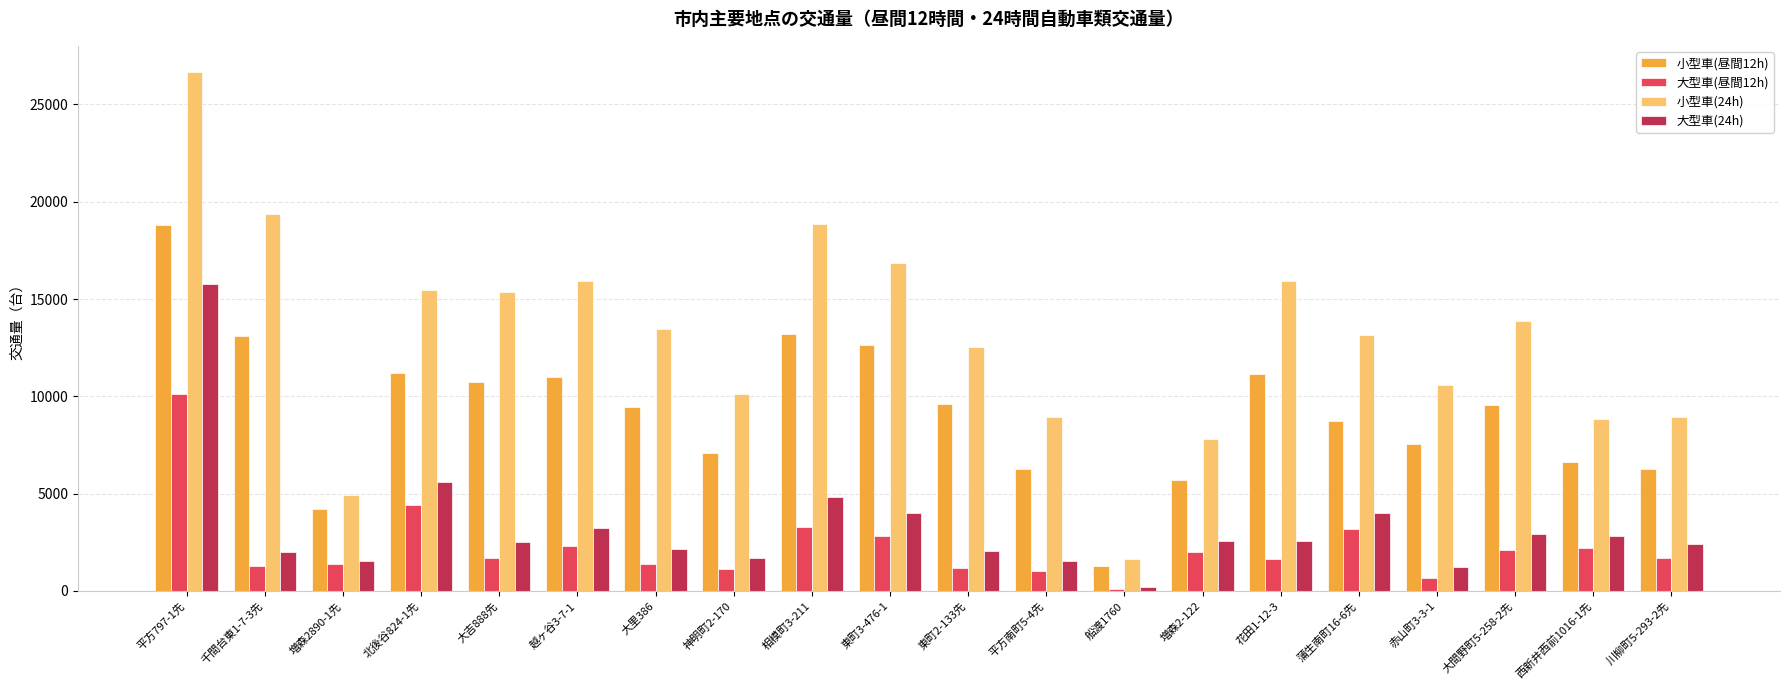

Does the chart contain stacked bars?

No